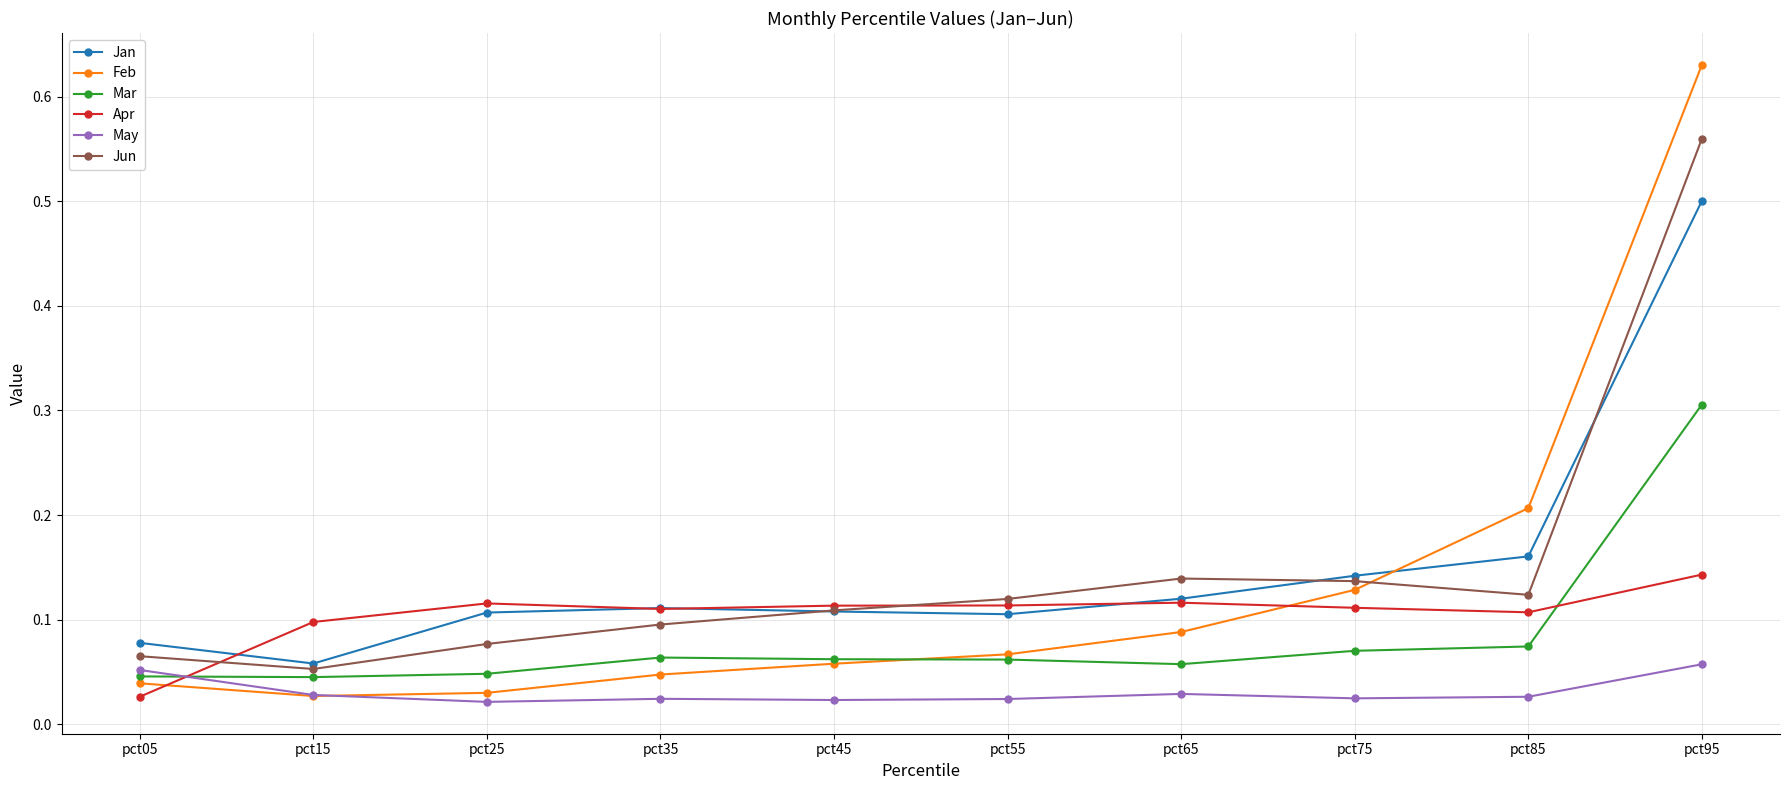

At which label does Feb reach its peak?

pct95